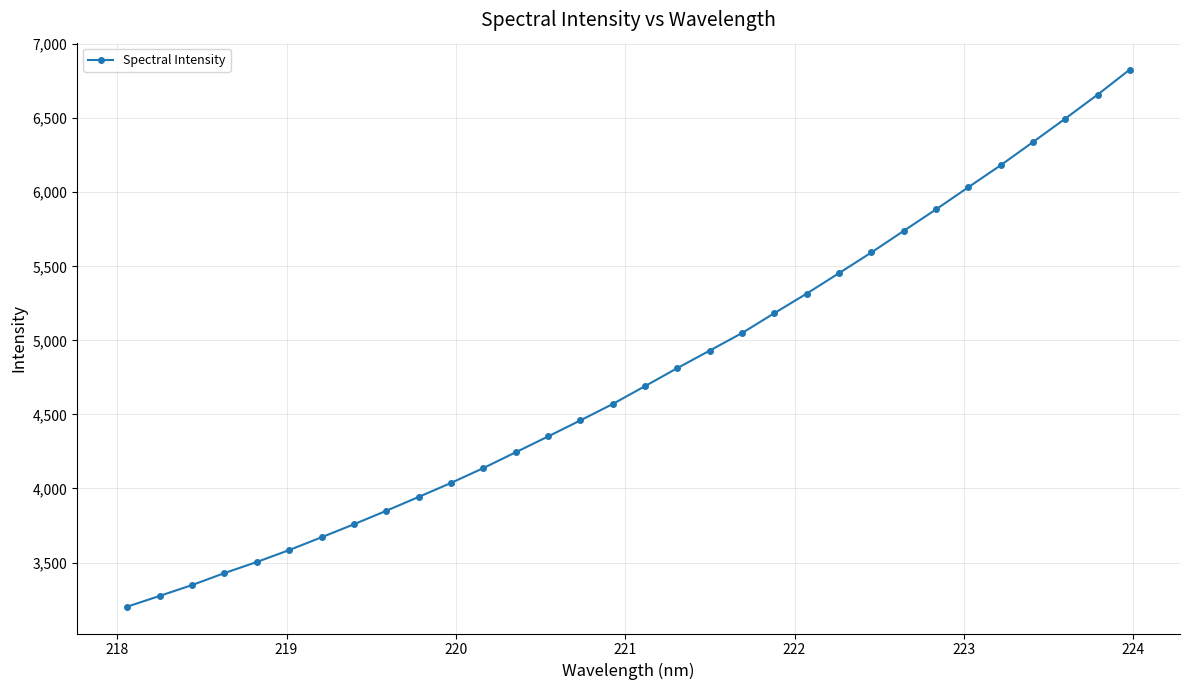

What is the smallest value displayed?

3202.2